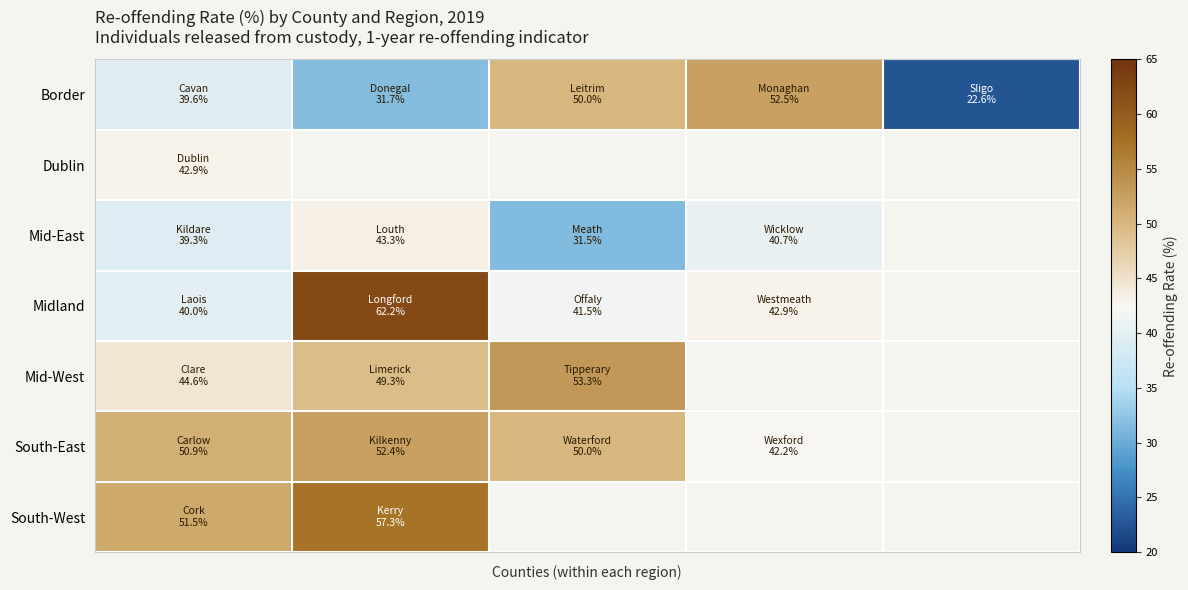

Count the number of data series in this chart.

7